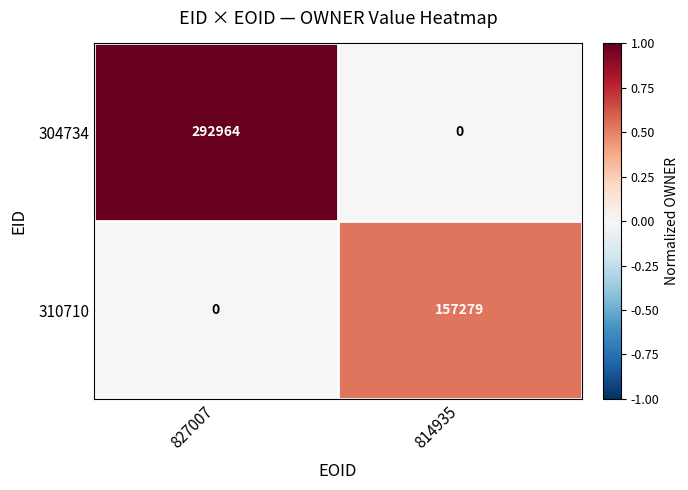

Is it true that 310710 equals 157279 at 814935?

True